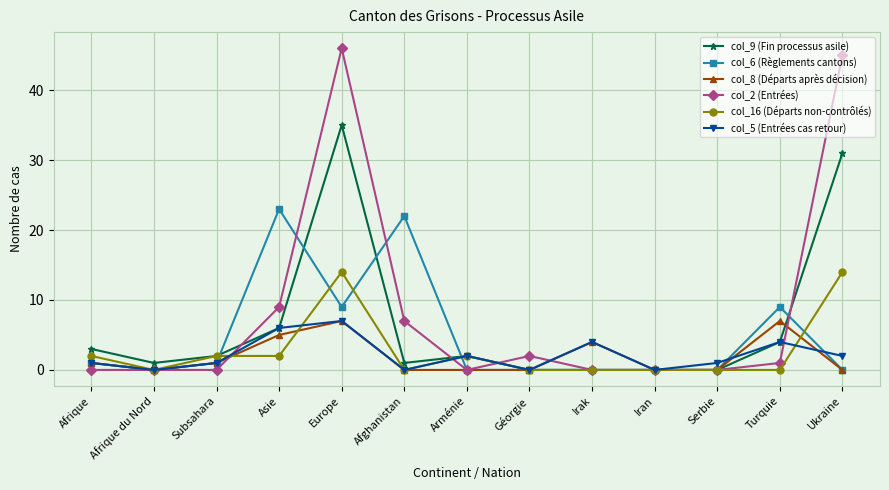

What is the difference between the col_5 (Entrées cas retour) values at Subsahara and Irak?

3